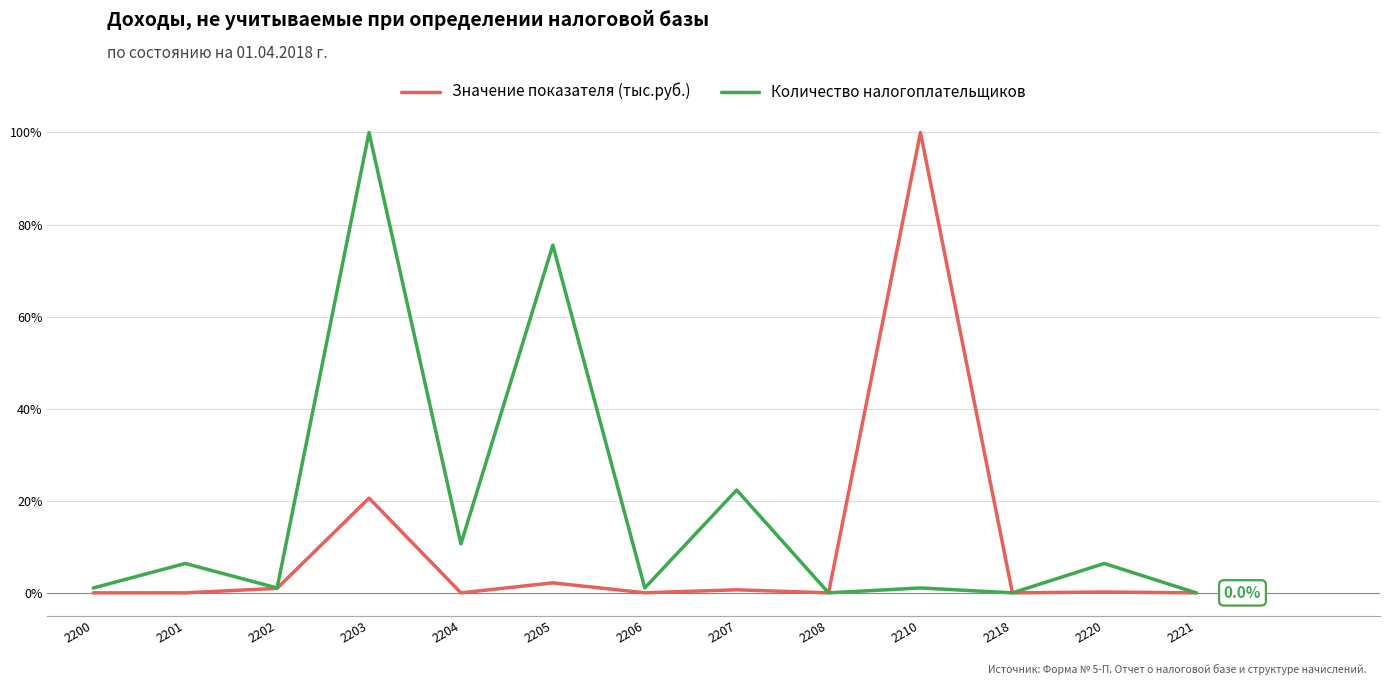

Does the chart display data point markers on the line(s)?

No